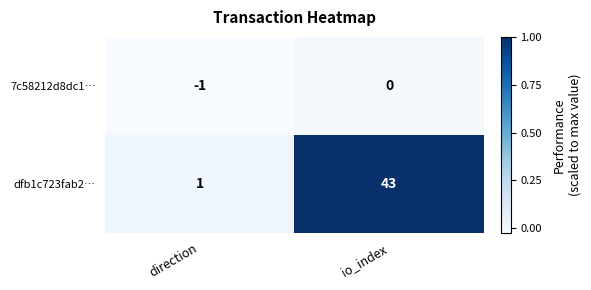

Reading left to right, what are all the values shown in this chart?

7c58212d8dc1…: -1	0
dfb1c723fab2…: 1	43